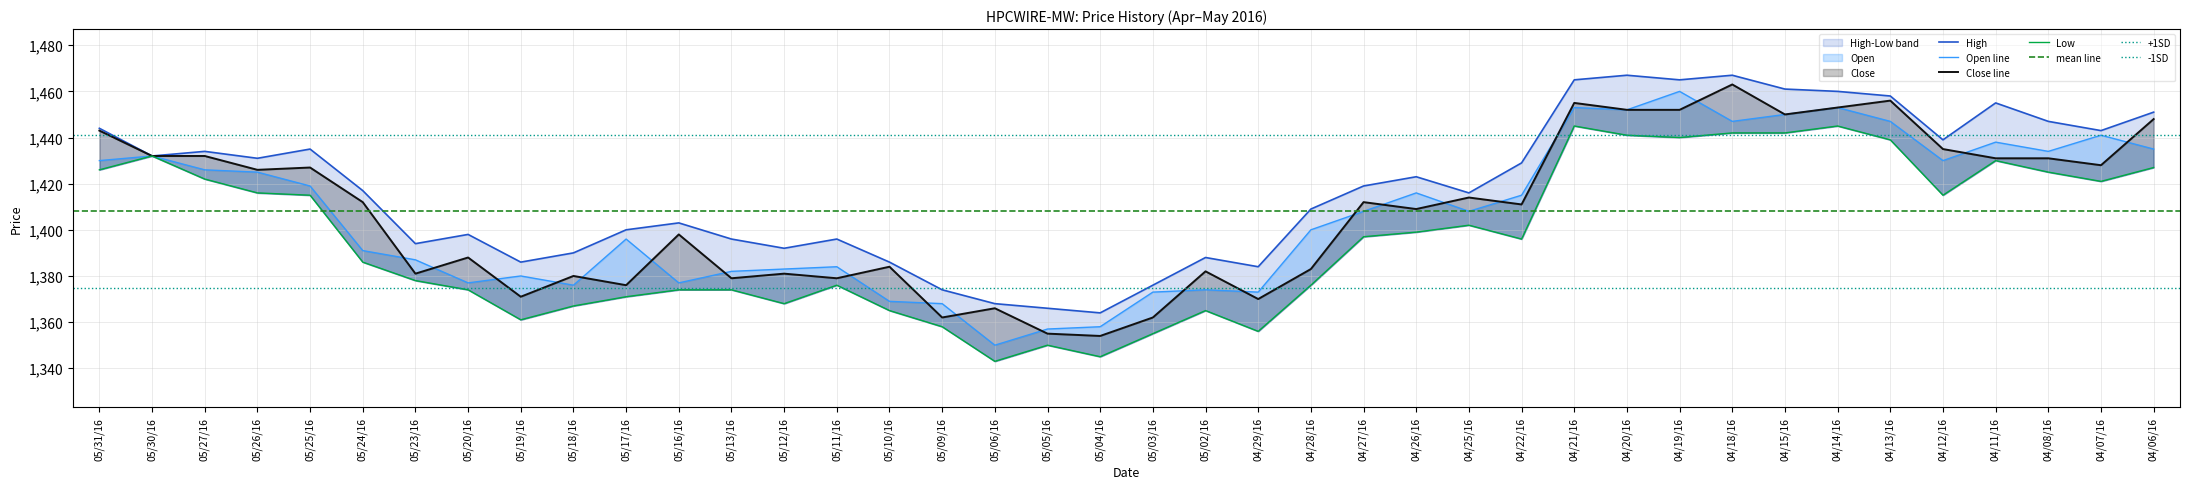

Read the Open value at 04/28/16, to the nearest 5.

1400